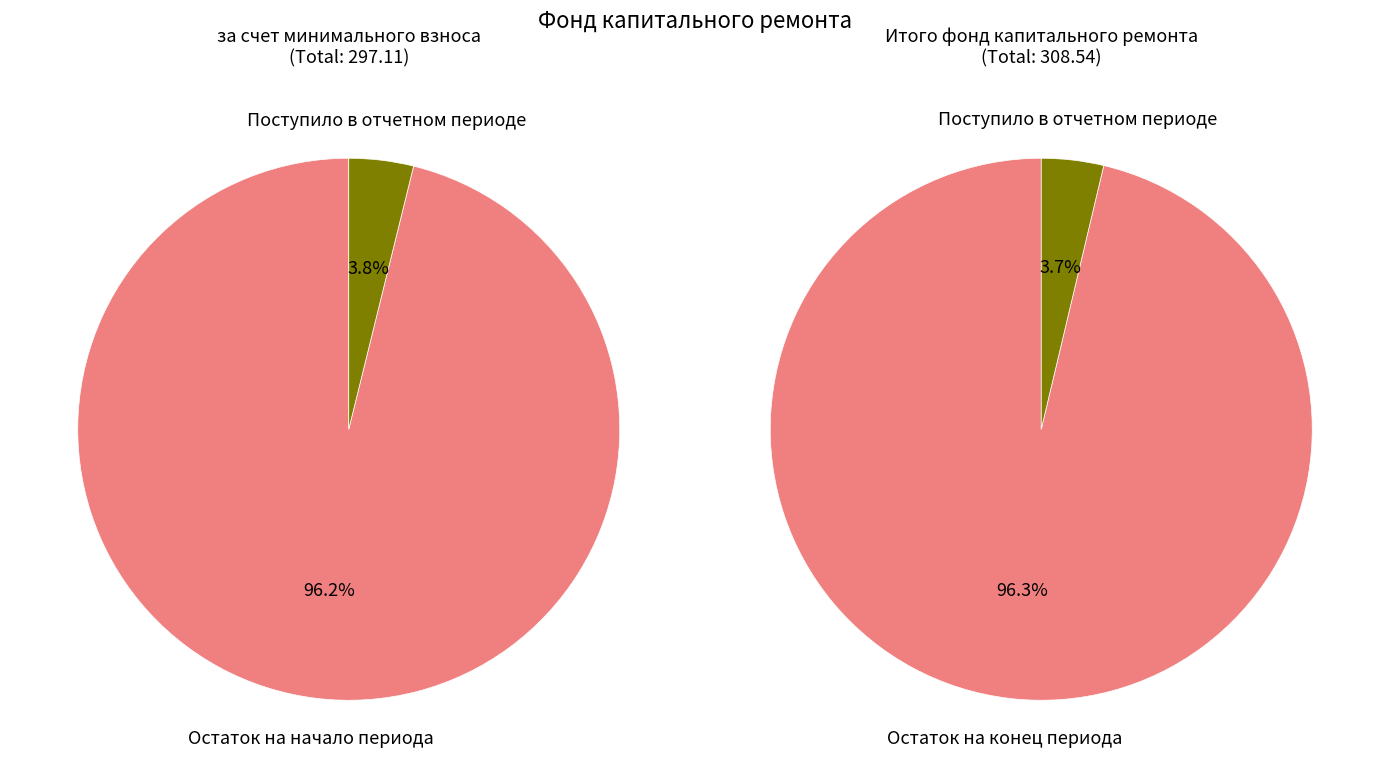

How much of the chart is everything except Остаток на начало периода?

3.8%